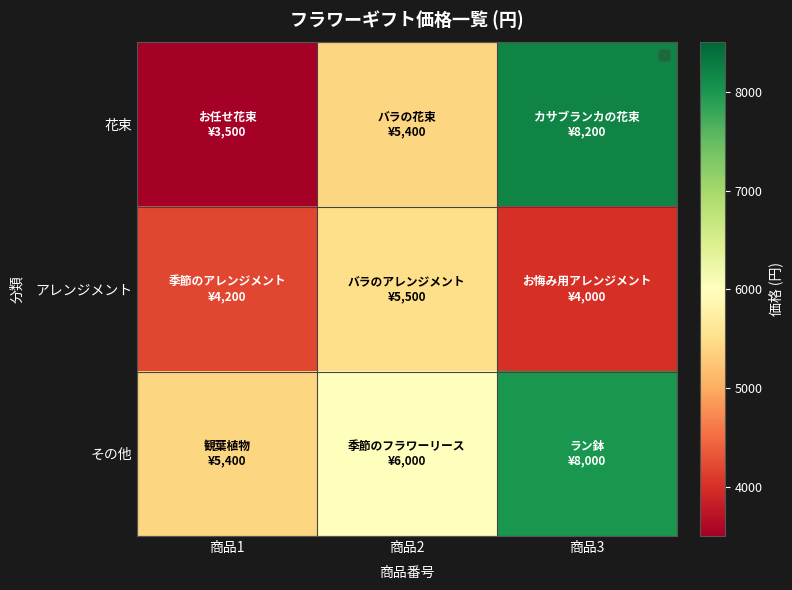

What is the total value across all series at 商品3?

20200